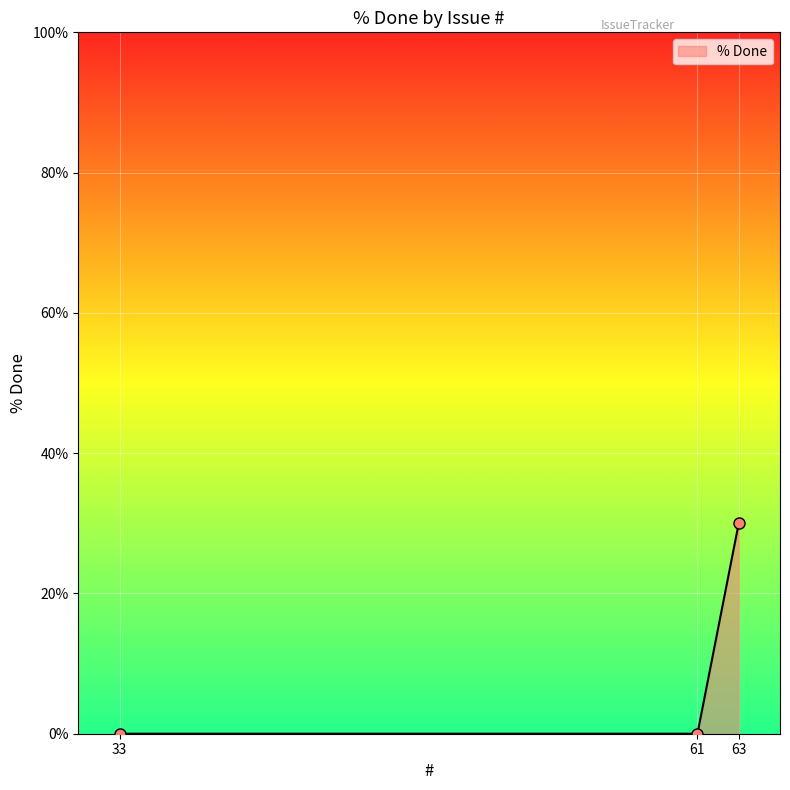

The value at 33 is 14. True or false?

False